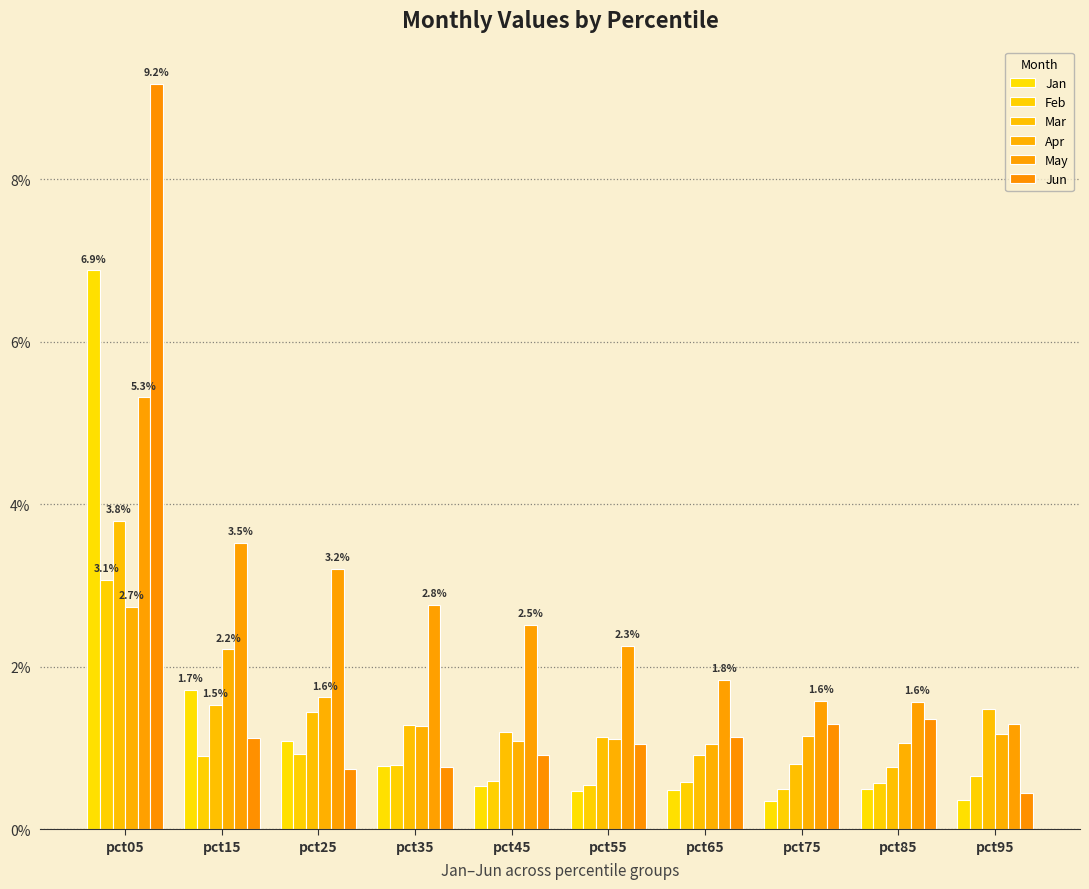

What is the total value across all series at pct95?

5.4